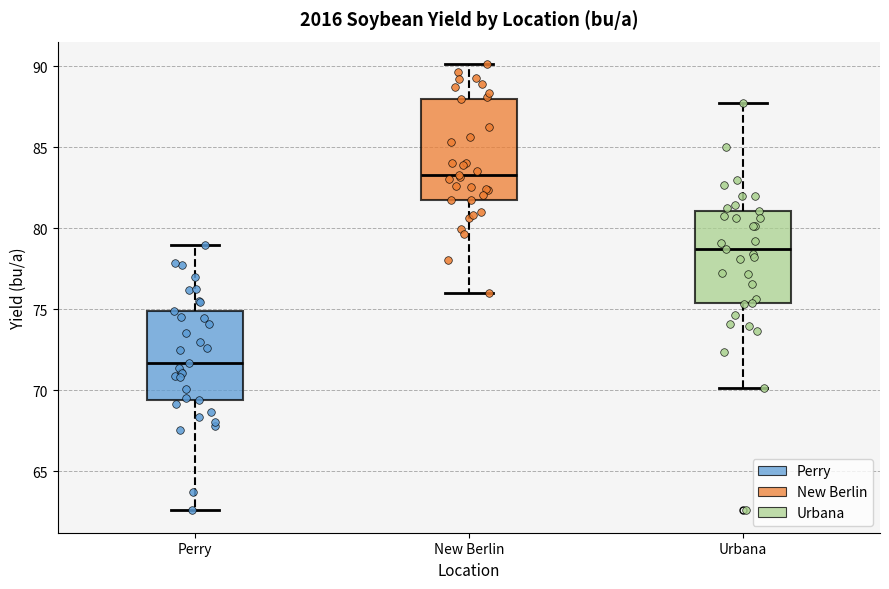

Reading left to right, read every box against the y-axis: the position of its median line, the range the box covers, and the ends of its whiskers. The values are not printed on the chart, so give them approximately, as read against the axis.

Perry: median 71.5, box 69.5 to 75.0, whiskers 62.5 to 79.0
New Berlin: median 83.5, box 82.0 to 88.0, whiskers 76.0 to 90.0
Urbana: median 78.5, box 75.5 to 81.0, whiskers 70.0 to 87.5